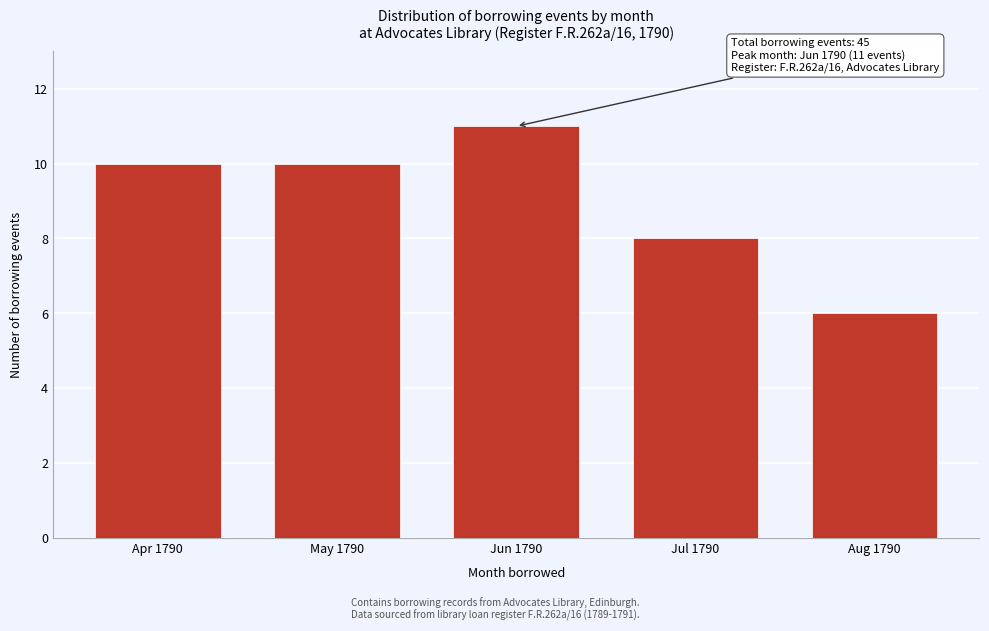

Reading right to left, what are all the values shown in this chart?

6	8	11	10	10